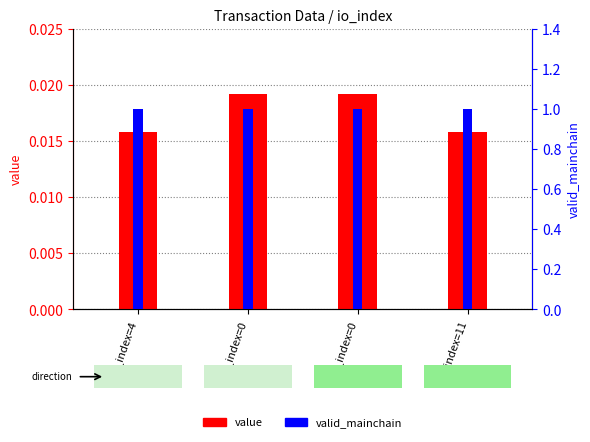

Rank the categories by valid_mainchain value from highest to lowest.

io_index=4, io_index=0, io_index=0, io_index=11